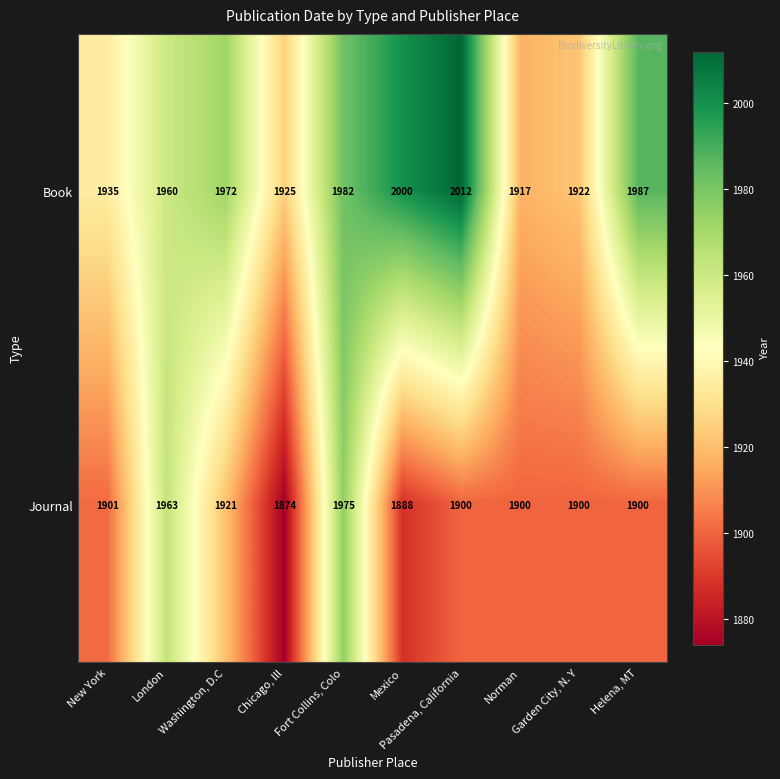

What is the difference between the second highest and minimum values in the Journal series?

89